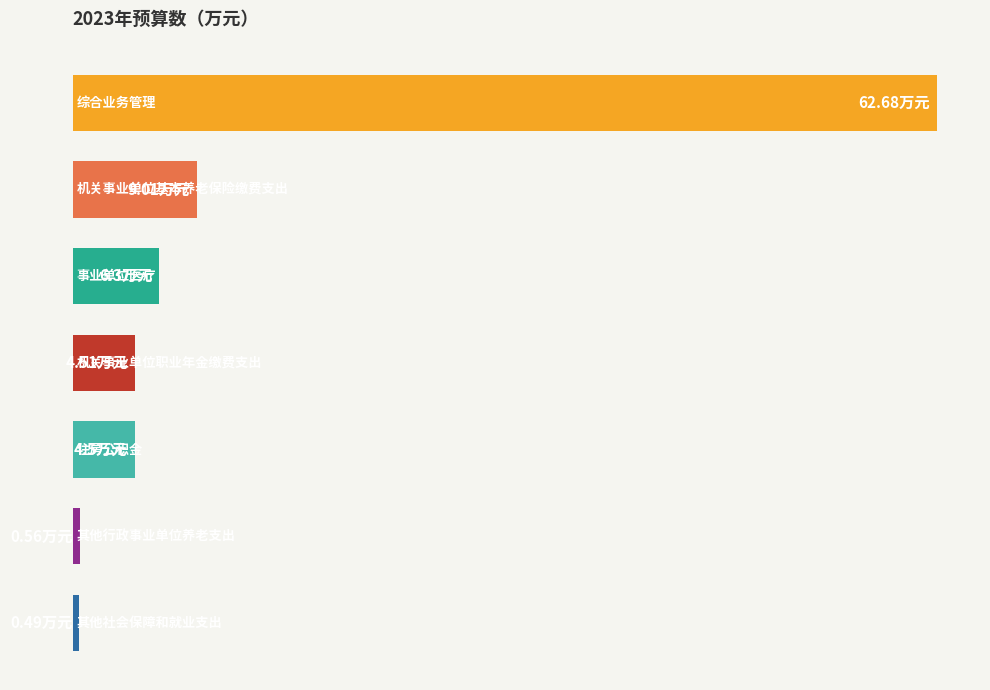

Does the chart contain any negative values?

No